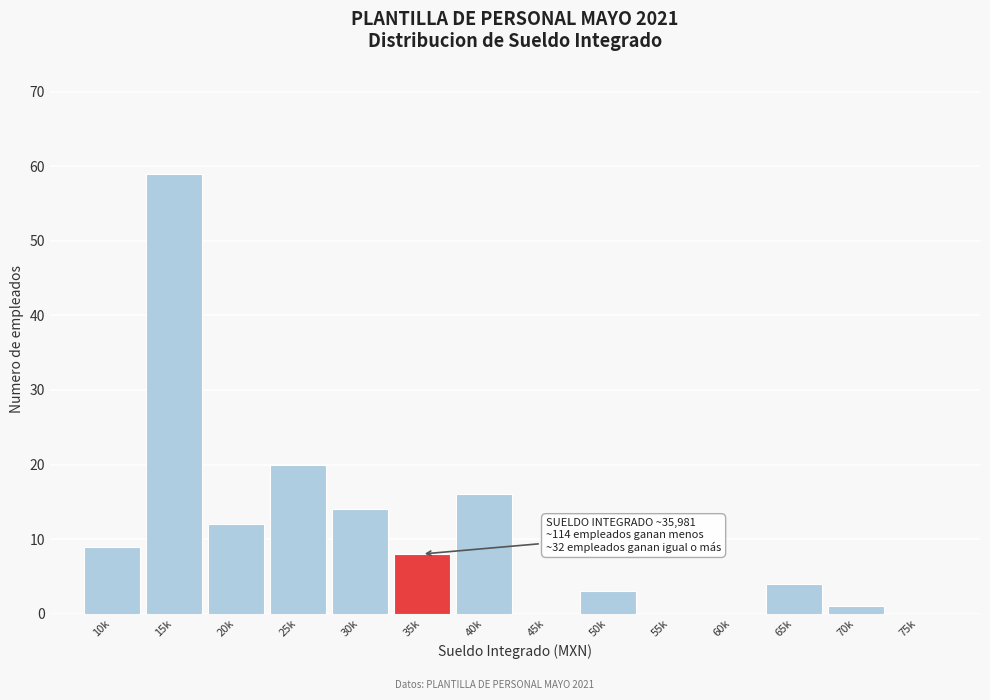

Reading left to right, list all the values displayed in this chart.

10k=9	15k=59	20k=12	25k=20	30k=14	35k=8	40k=16	45k=0	50k=3	55k=0	60k=0	65k=4	70k=1	75k=0